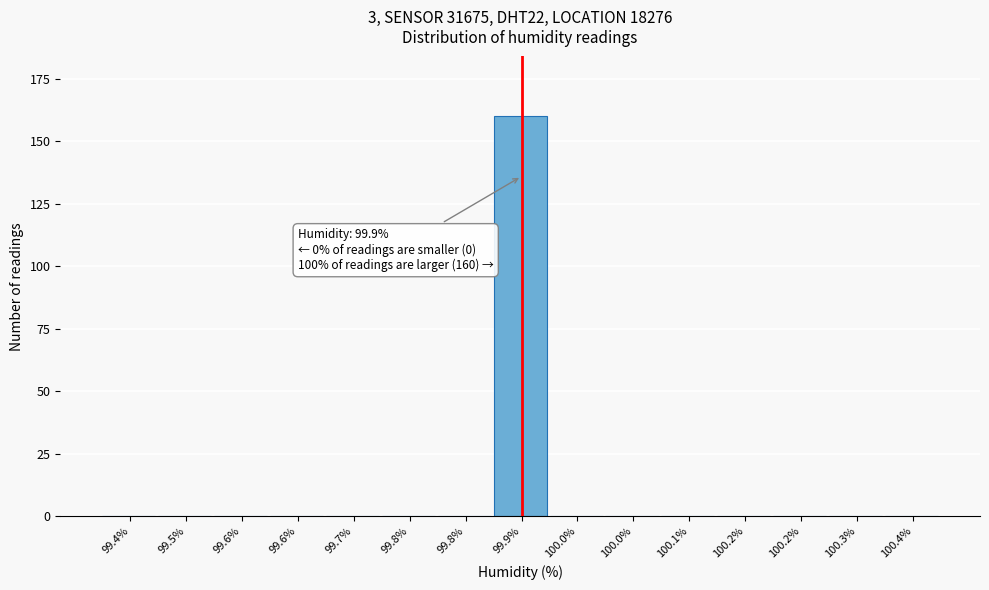

Are the bars horizontal?

No